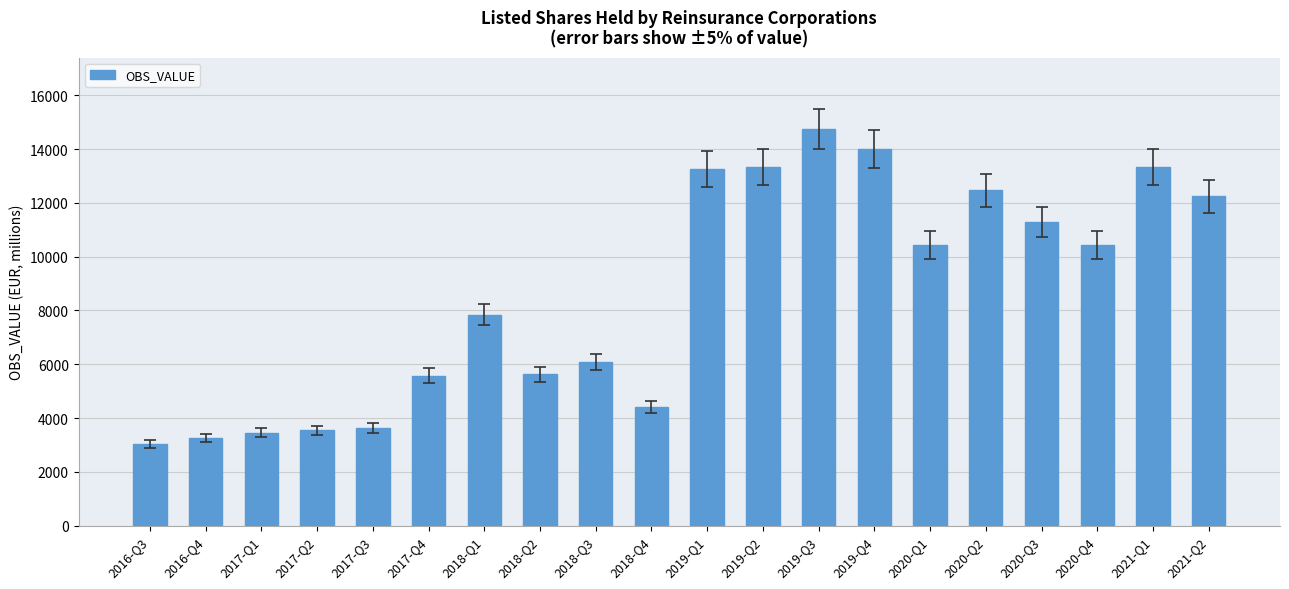

What is the label of the 11th bar from the right?

2018-Q4